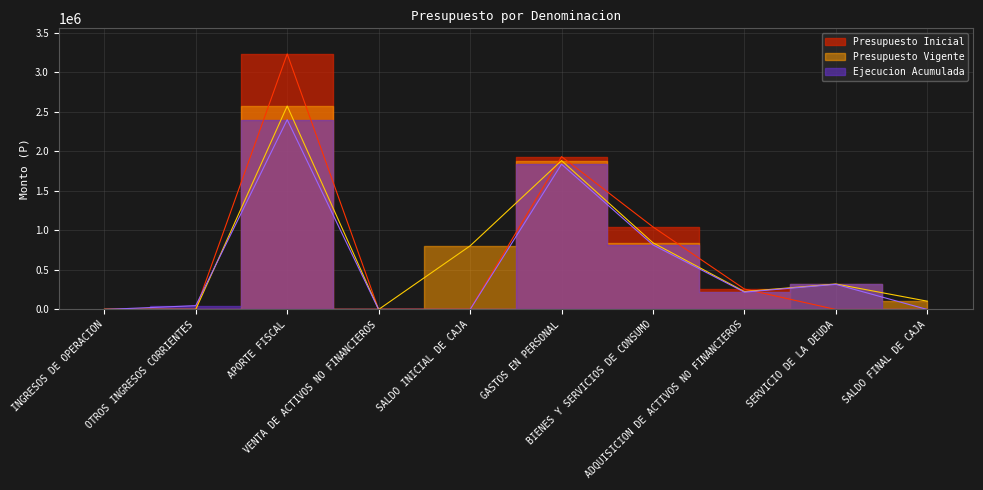

Reading left to right, what are all the values shown in this chart?

Presupuesto Inicial: 1262	1260	3231291	630	1000	1932680	1043790	258870	103	0
Presupuesto Vigente: 1262	1260	2572170	630	804139	1882267	843188	226642	322364	105000
Ejecucion Acumulada: 0	48746	2399629	0	0	1837200	816663	219386	318370	0